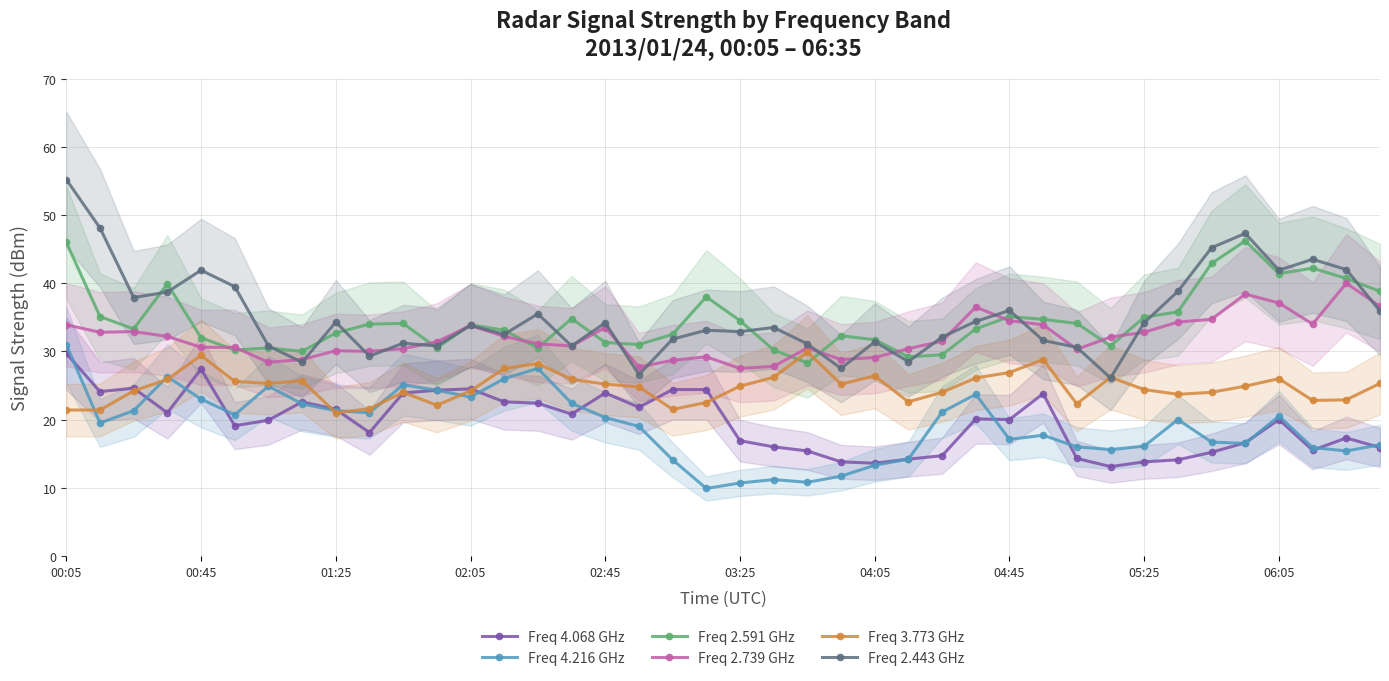

True or false: Freq 4.068 GHz and Freq 2.591 GHz cross at least once.

False